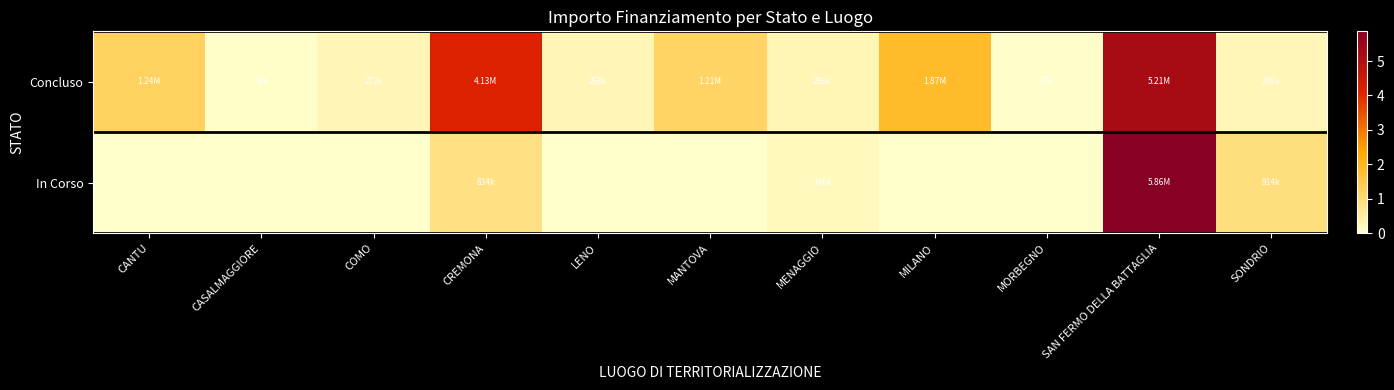

What is the spread (max minus min) of values at CASALMAGGIORE?

57564.0